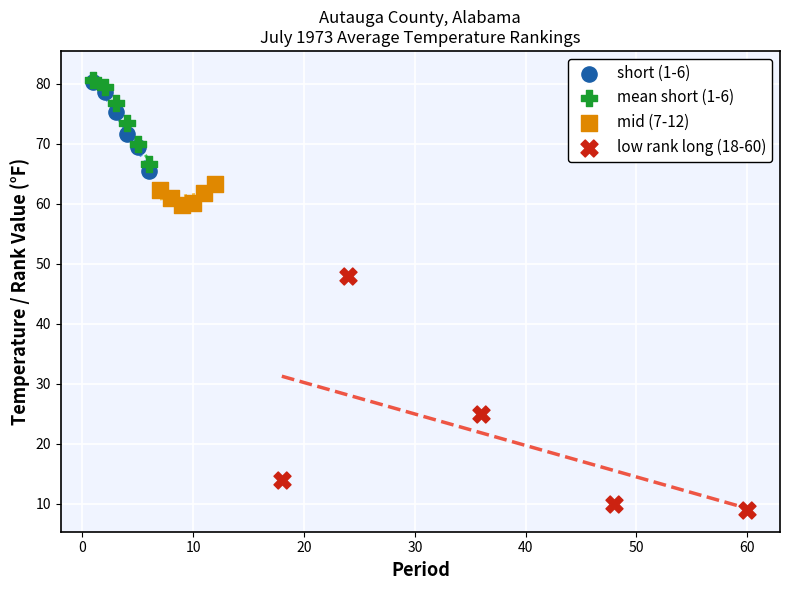

Which series has the widest spread of Y values?

low rank long (18-60)